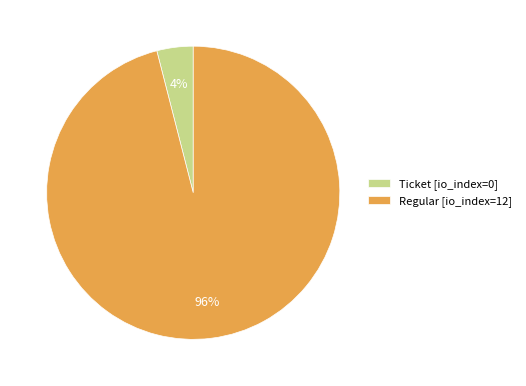

True or false: Ticket [io_index=0] accounts for 14% of the total.

False